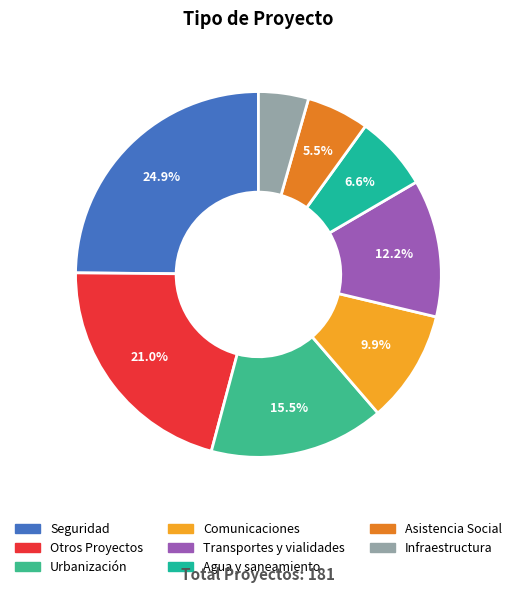

What percentage is the Otros Proyectos slice, to the nearest percent?

21%